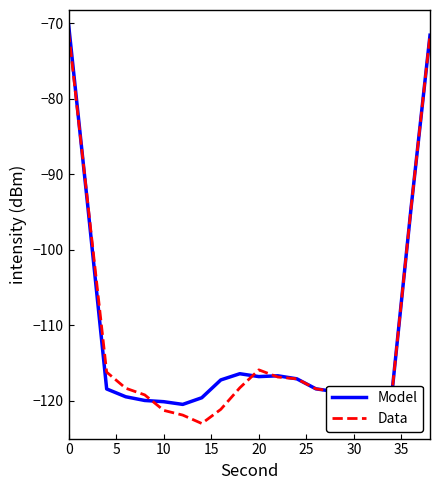

What is the minimum value shown in the chart?

-123.0